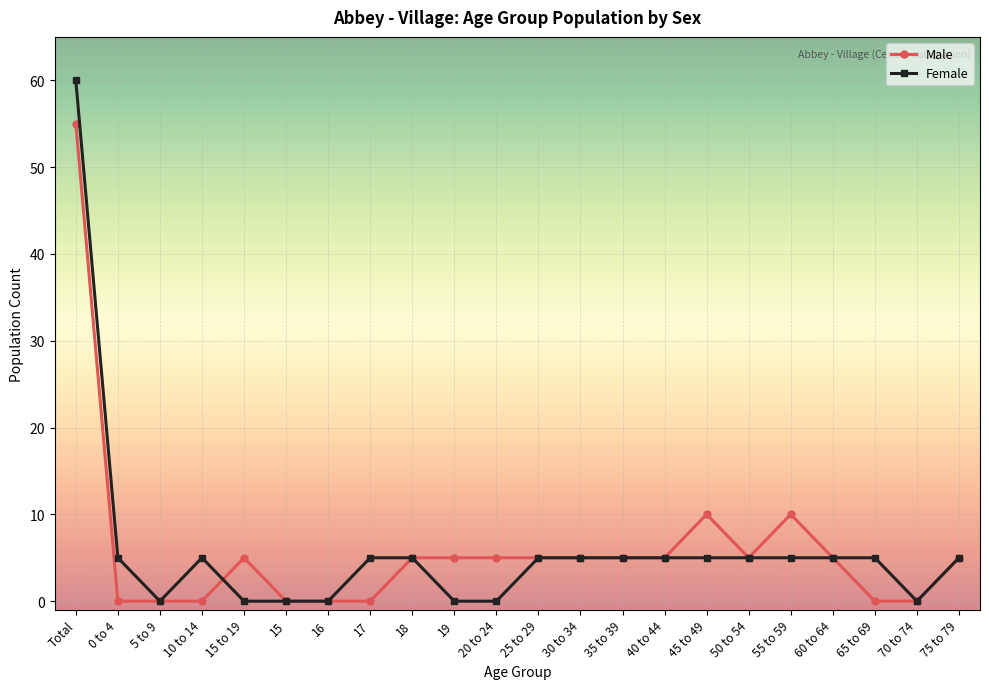

What is the value of the Male point at the 15th from the left?

5